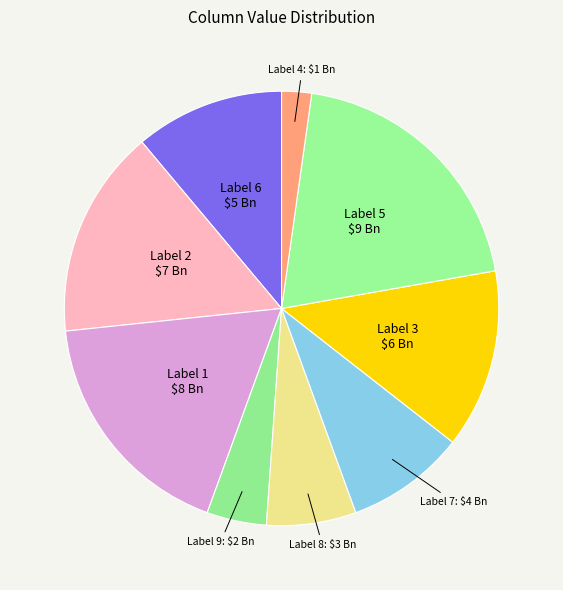

What is the smallest slice in the pie chart?

Label 4